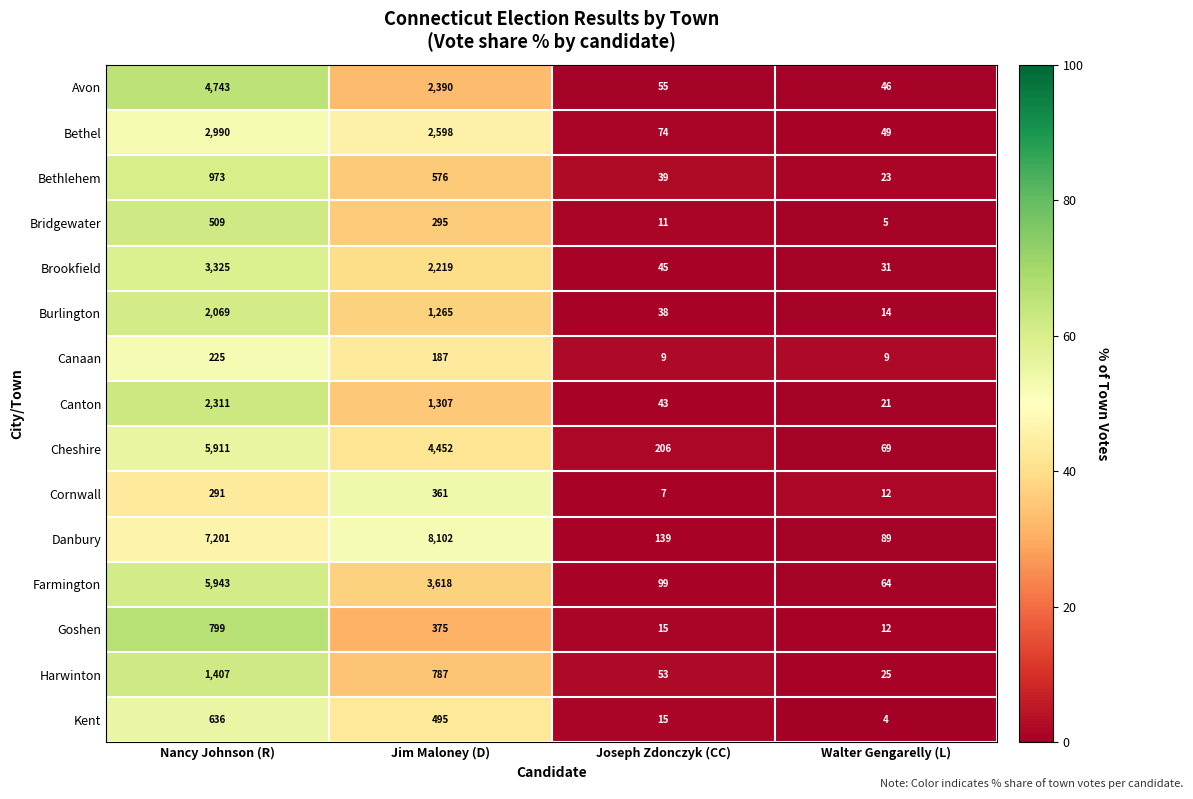

The Canaan series shows 9 at Walter Gengarelly (L). True or false?

True